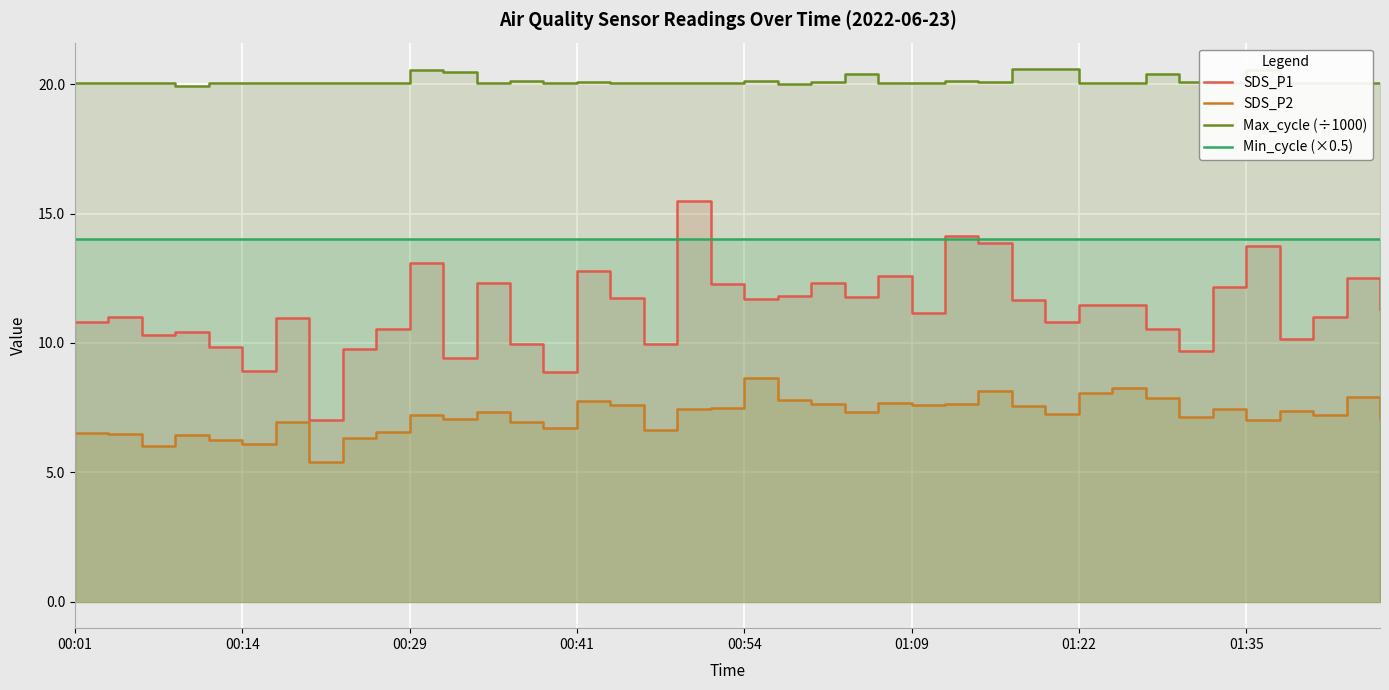

Rank the series by their average value, from lowest to highest.

SDS_P2, SDS_P1, Min_cycle (×0.5), Max_cycle (÷1000)